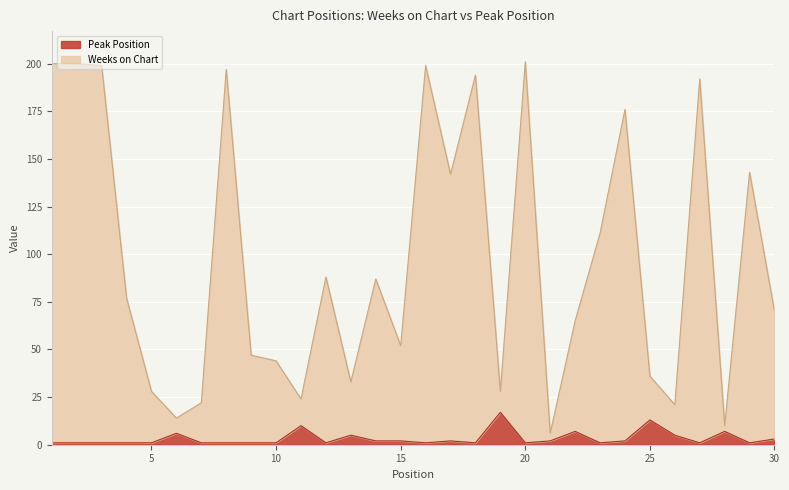

What is the total value across all series at 21?

8